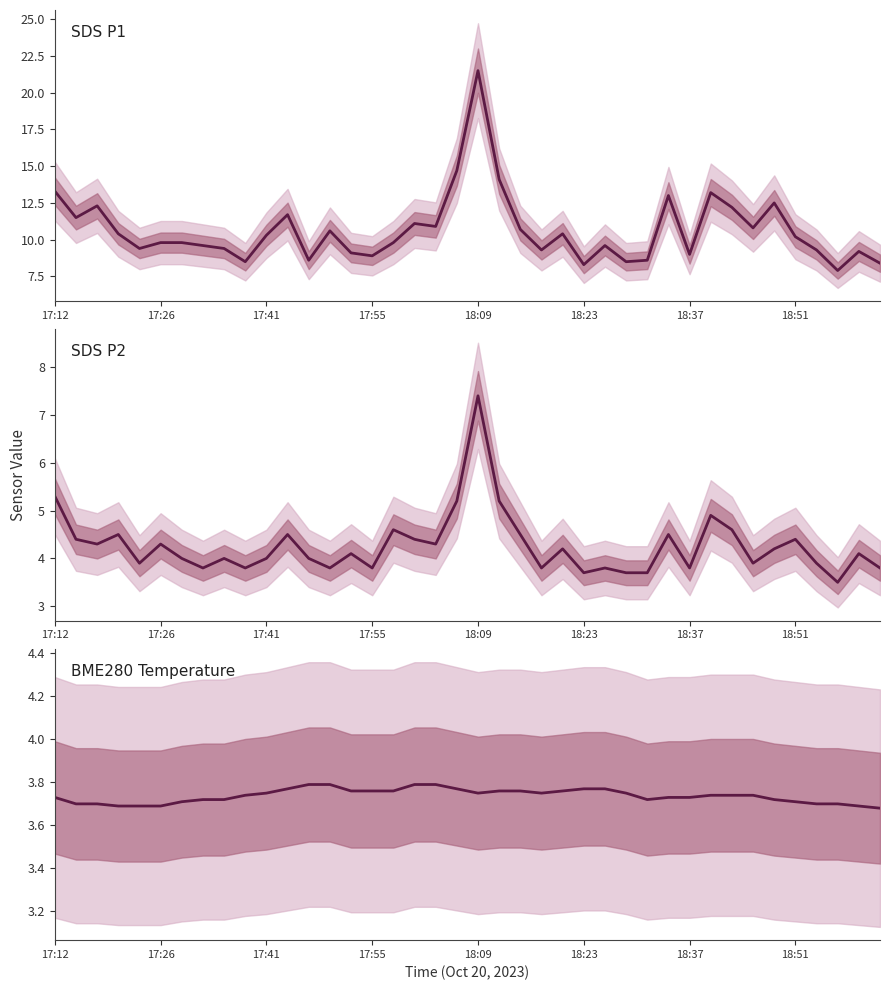

Rank the categories by SDS P2 value from lowest to highest.

37, 25, 27, 28, 18:51, 9, 13, 15, 23, 26, 30, 39, 18:09, 33, 36, 18:37, 8, 10, 12, 14, 38, 24, 34, 17:41, 18:23, 18, 17:26, 17, 35, 17:55, 11, 22, 29, 16, 32, 31, 19, 21, 17:12, 20